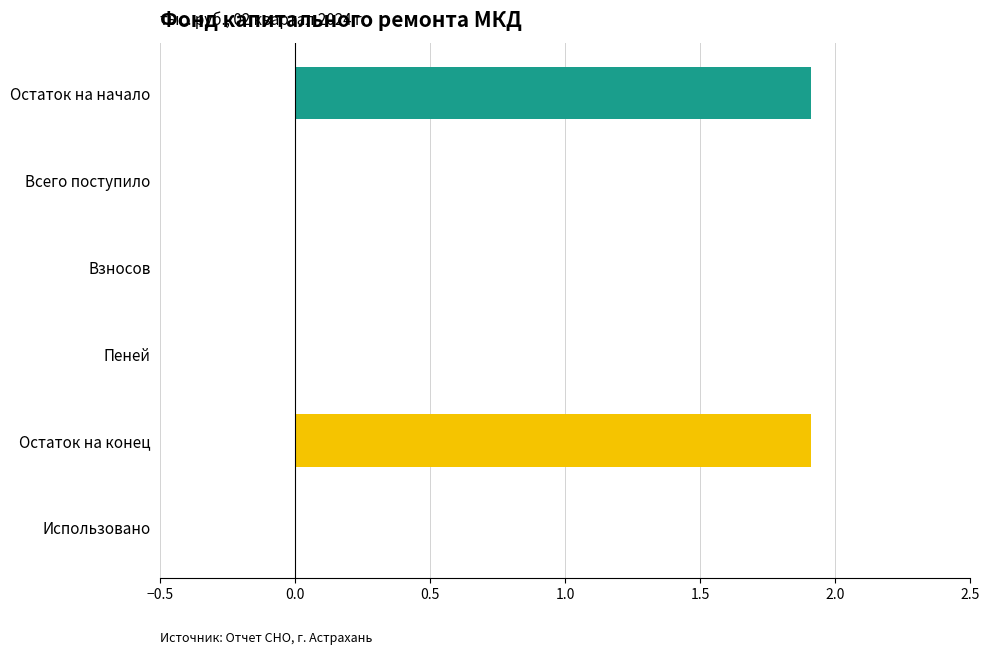

How many distinct data groups are displayed?

1